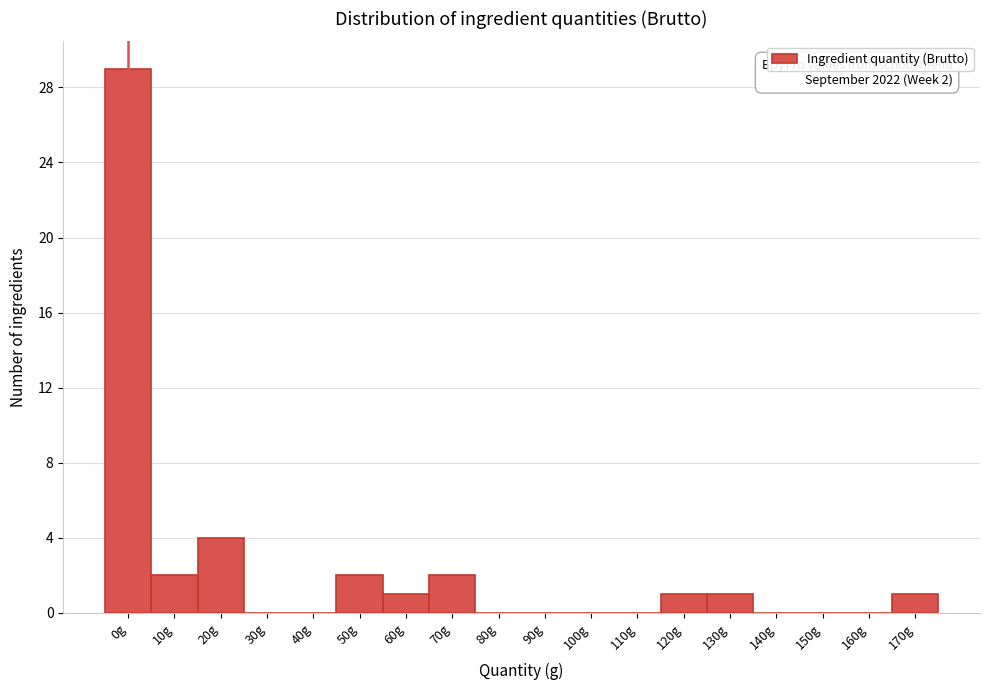

Reading right to left, what are all the values shown in this chart?

170g=1	160g=0	150g=0	140g=0	130g=1	120g=1	110g=0	100g=0	90g=0	80g=0	70g=2	60g=1	50g=2	40g=0	30g=0	20g=4	10g=2	0g=29